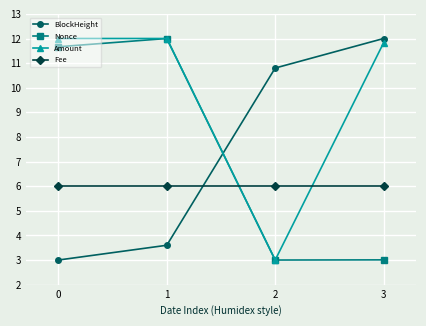

The BlockHeight series shows 12.0 at 3. True or false?

True